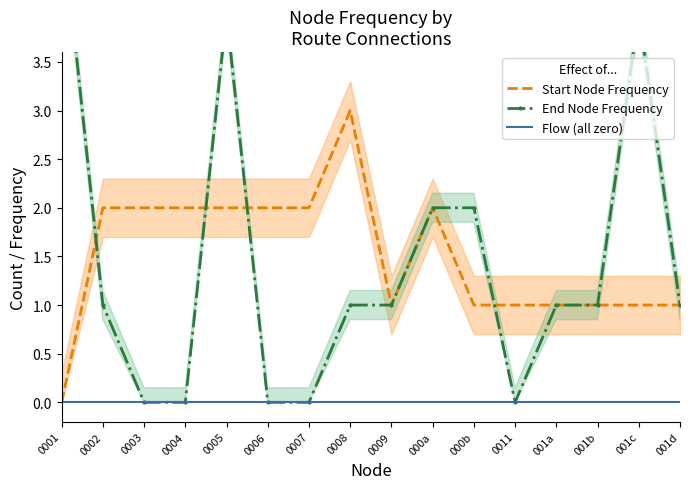

What is the label of the 15th point from the left?

001c